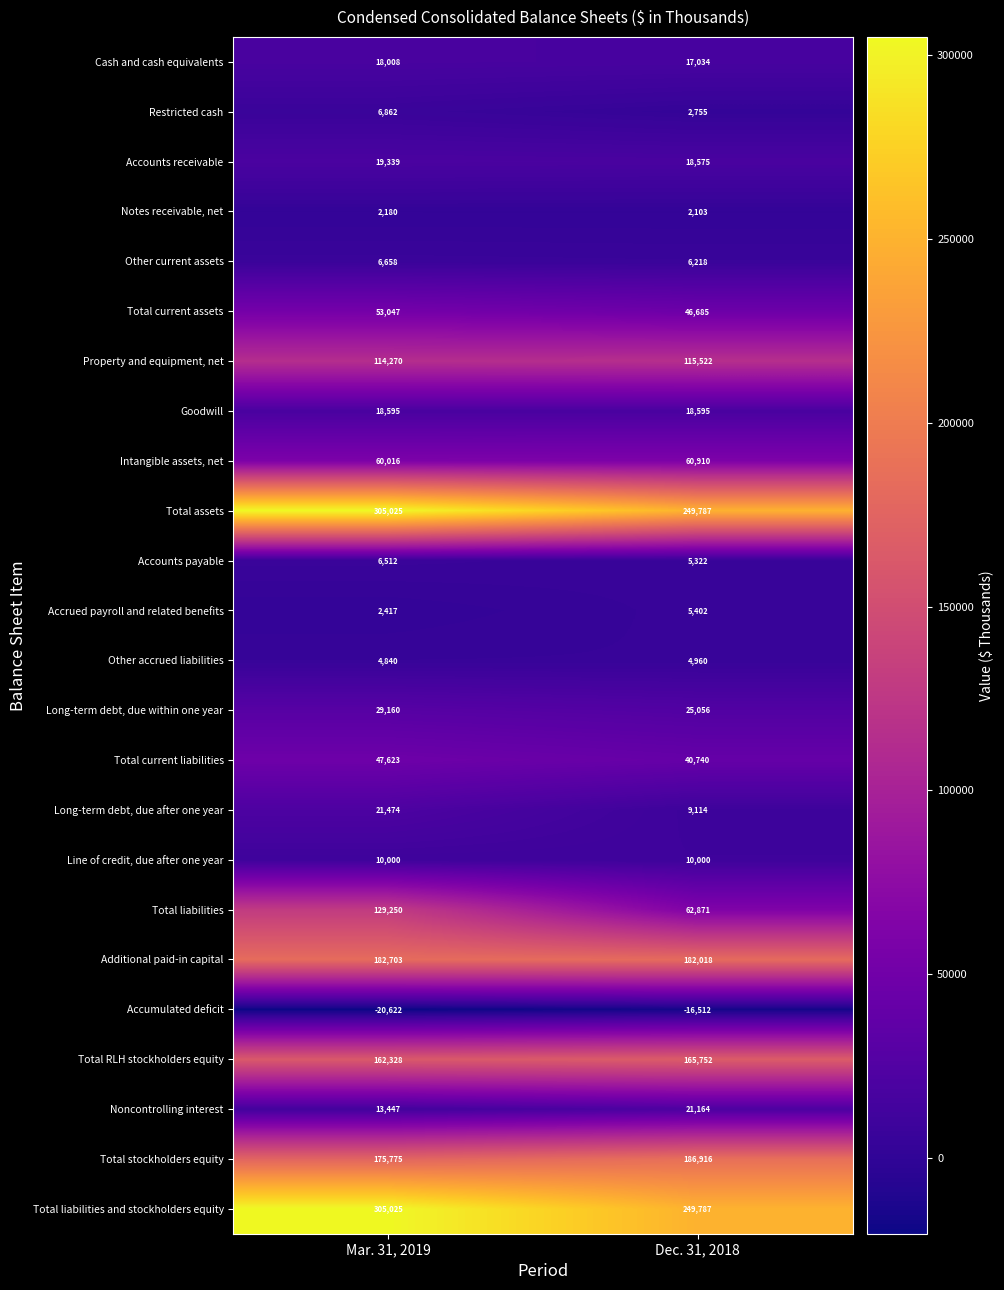

The value of Property and equipment, net at Mar. 31, 2019 is 114270. True or false?

True